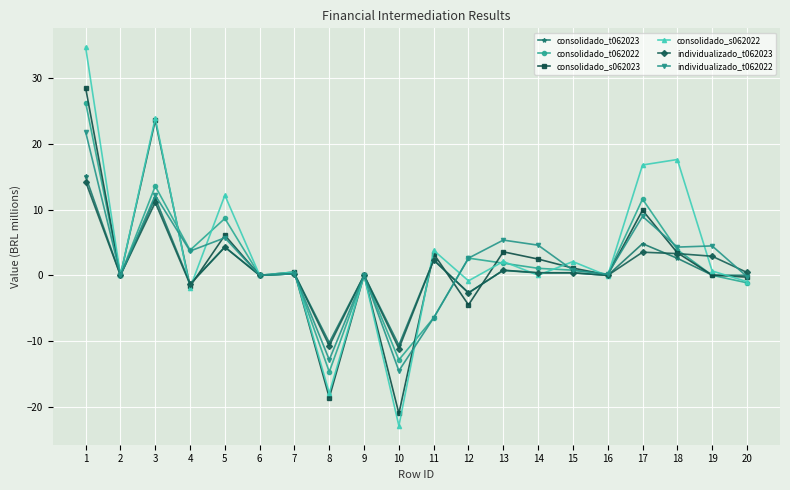

What is the minimum value shown in the chart?

-22.9